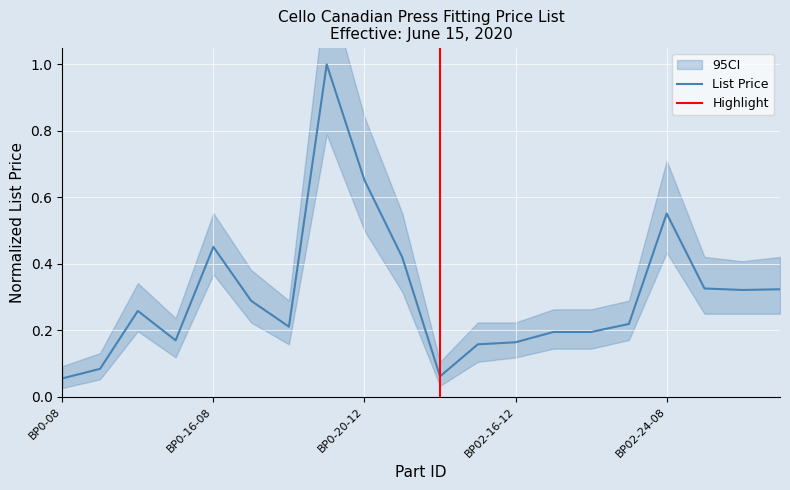

What is the difference between the maximum and minimum values?

0.9